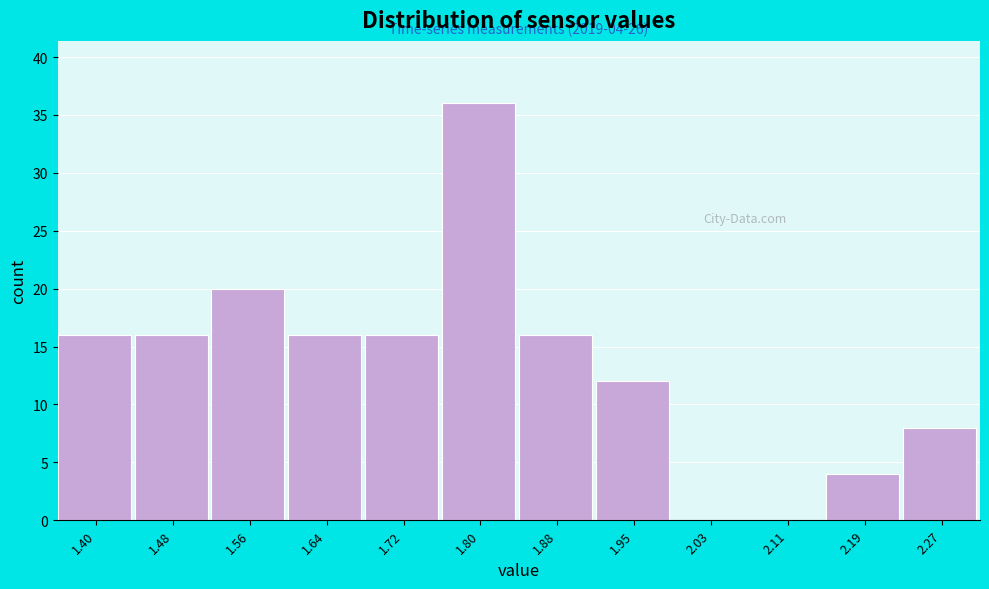

Reading left to right, list all the values displayed in this chart.

1.40=16	1.48=16	1.56=20	1.64=16	1.72=16	1.80=36	1.88=16	1.95=12	2.03=0	2.11=0	2.19=4	2.27=8